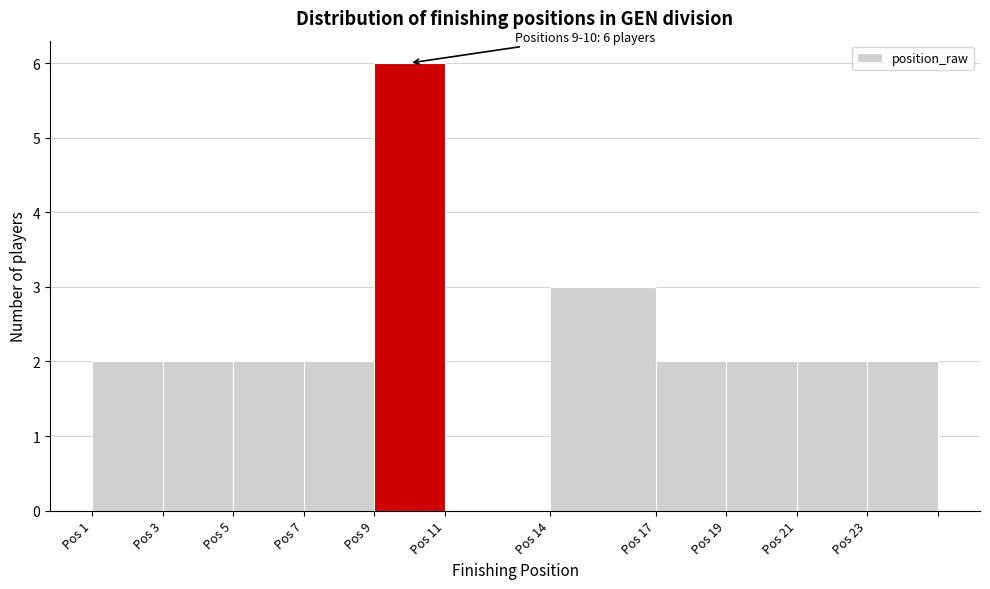

Reading left to right, what are all the values shown in this chart?

Pos 1=2	Pos 3=2	Pos 5=2	Pos 7=2	Pos 9=6	Pos 11=0	Pos 14=3	Pos 17=2	Pos 19=2	Pos 21=2	Pos 23=2